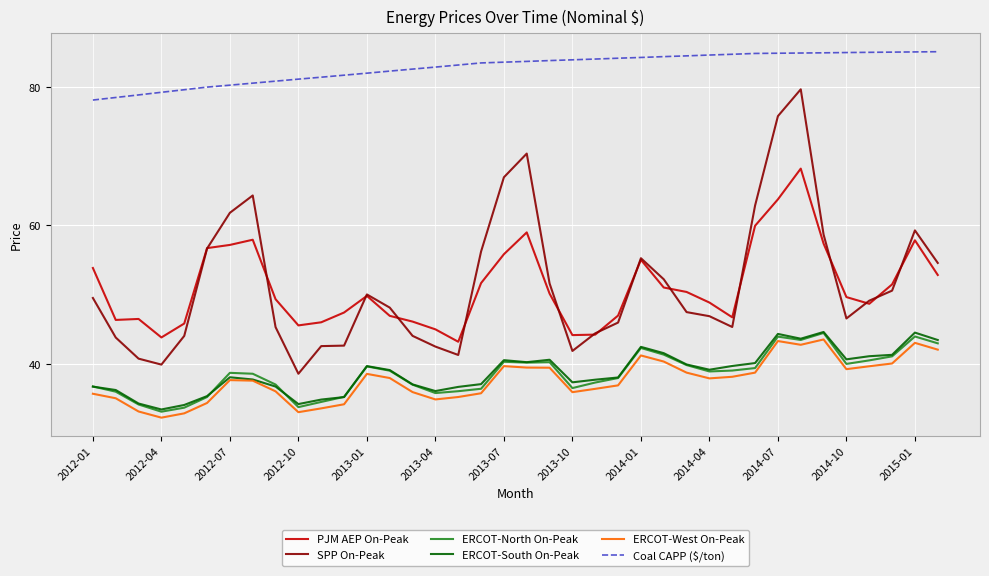

Which series has the largest total across all categories?

Coal CAPP ($/ton)